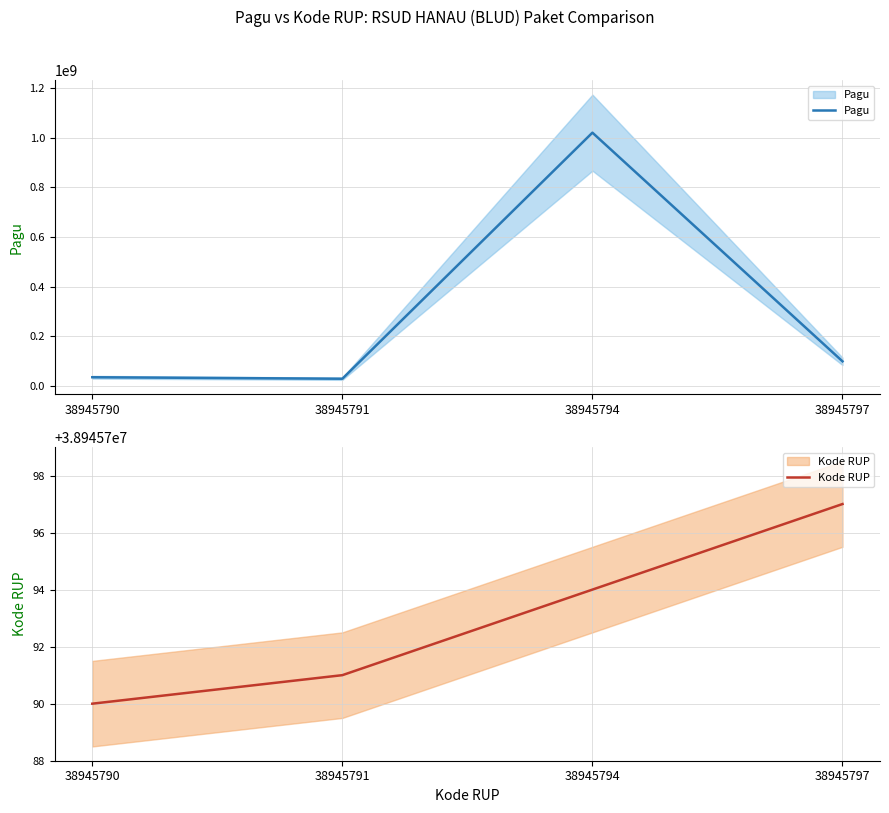

Count the Kode RUP values in the range 38945791 to 38945797.

3